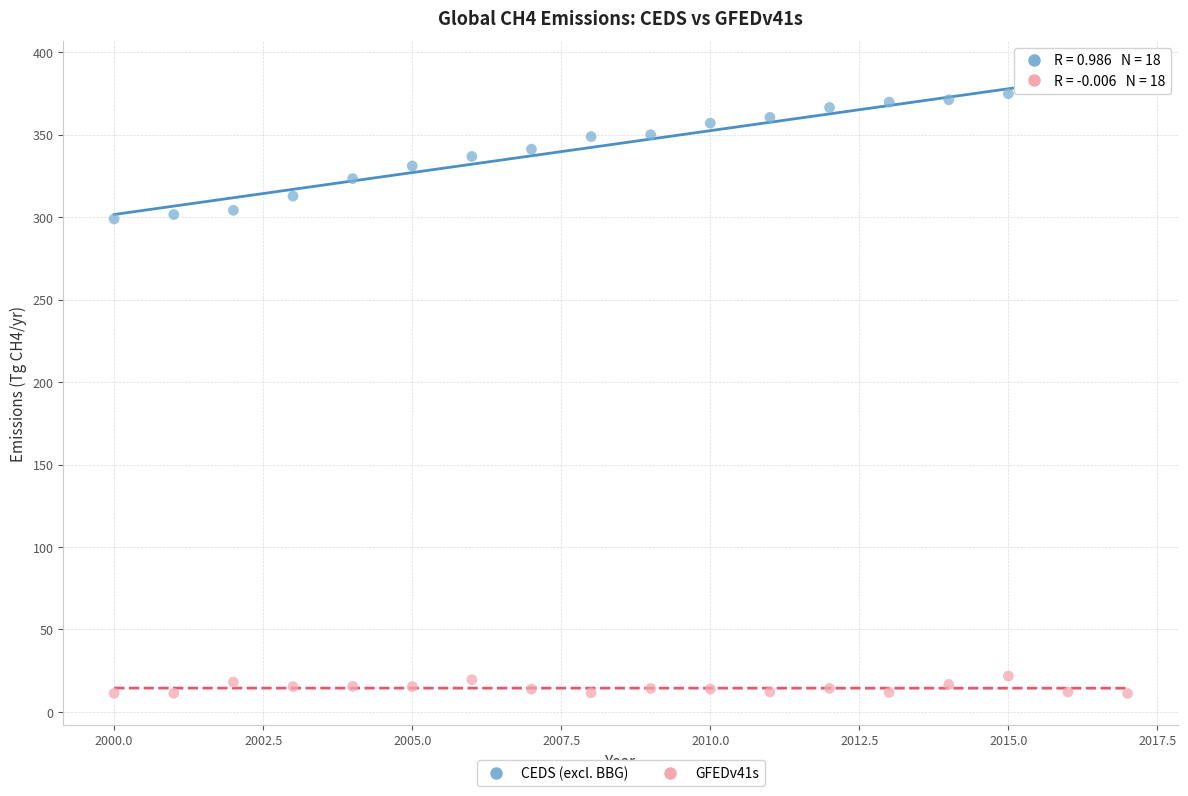

Which series has the largest Y range (max minus min)?

CEDS (excl. BBG)